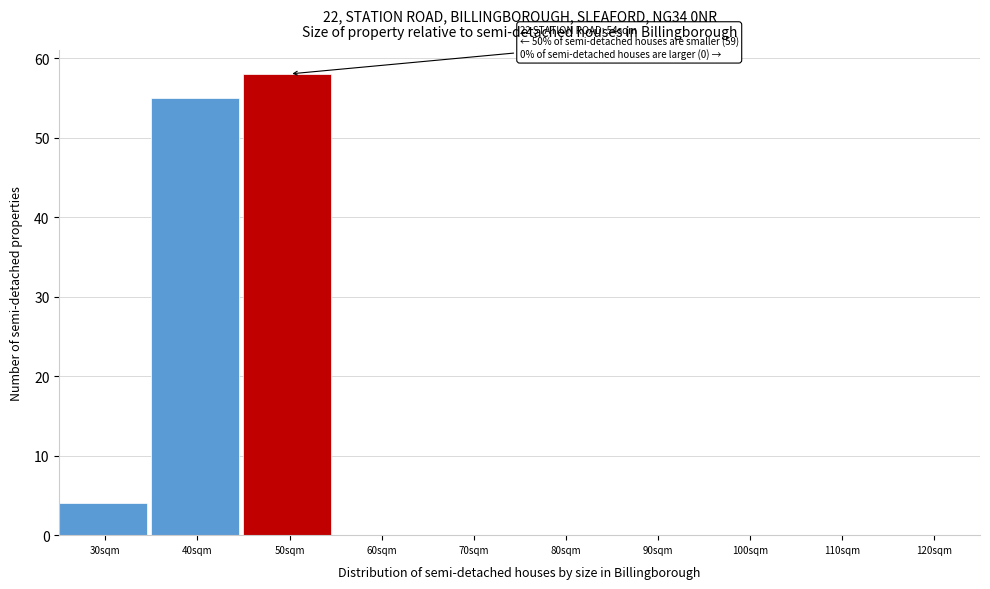

Reading left to right, what are all the values shown in this chart?

30sqm=4	40sqm=55	50sqm=58	60sqm=0	70sqm=0	80sqm=0	90sqm=0	100sqm=0	110sqm=0	120sqm=0